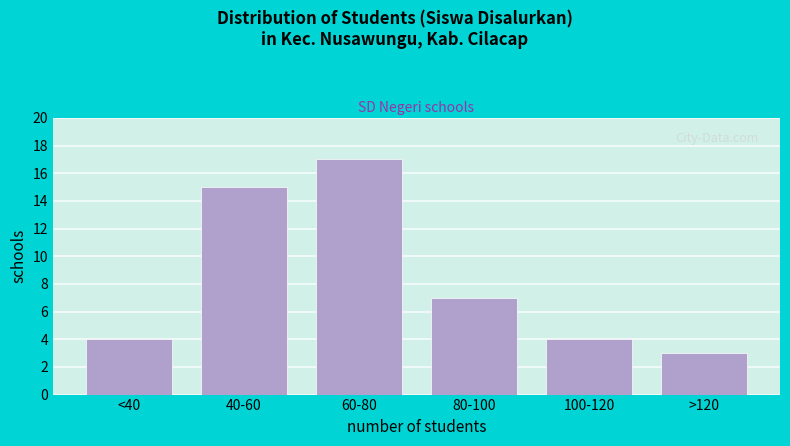

Reading right to left, extract all data points from this chart.

>120=3	100-120=4	80-100=7	60-80=17	40-60=15	<40=4